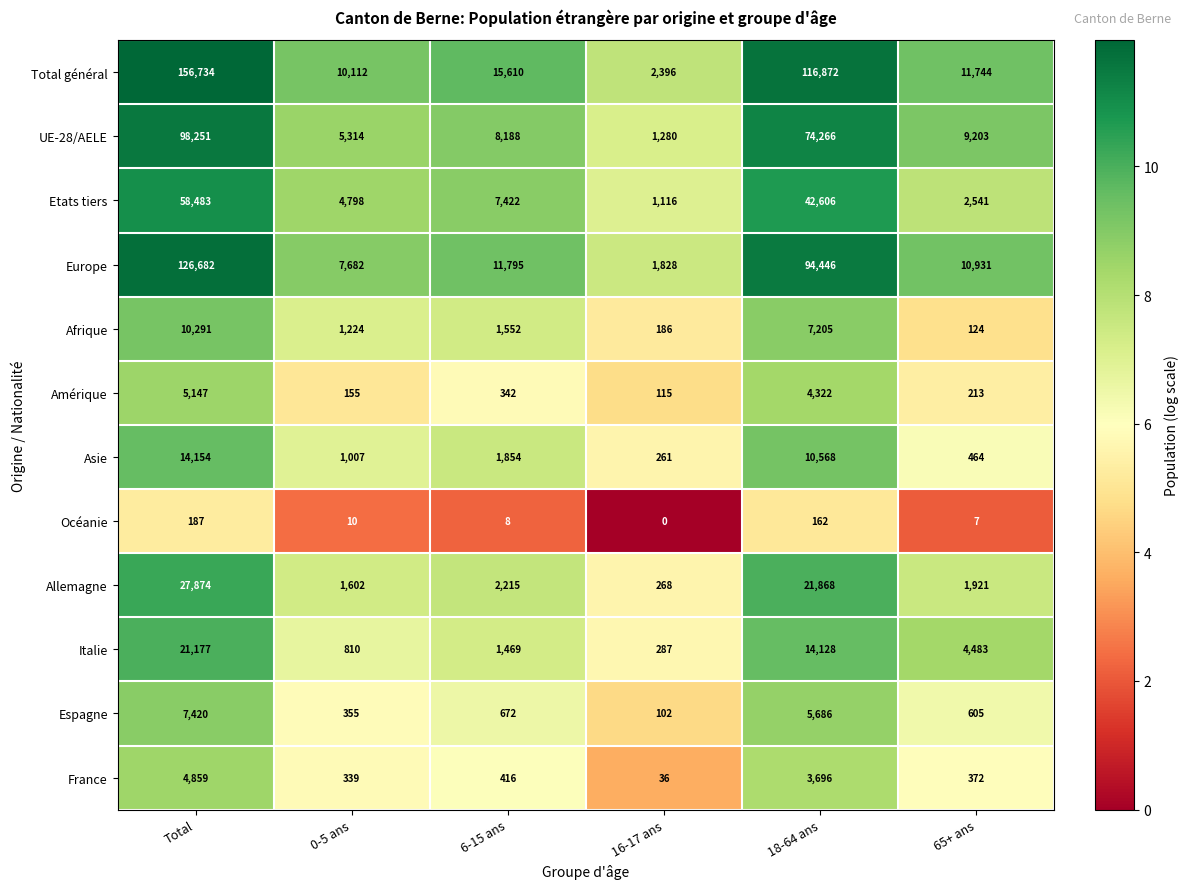

Which series has the largest range (max minus min)?

Total général